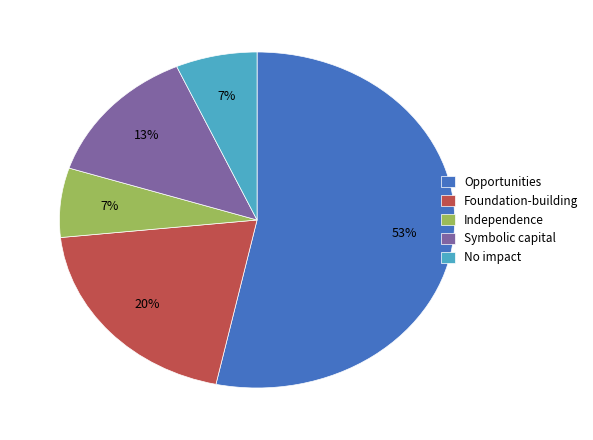

To the nearest percent, what is the average slice percentage?

20%